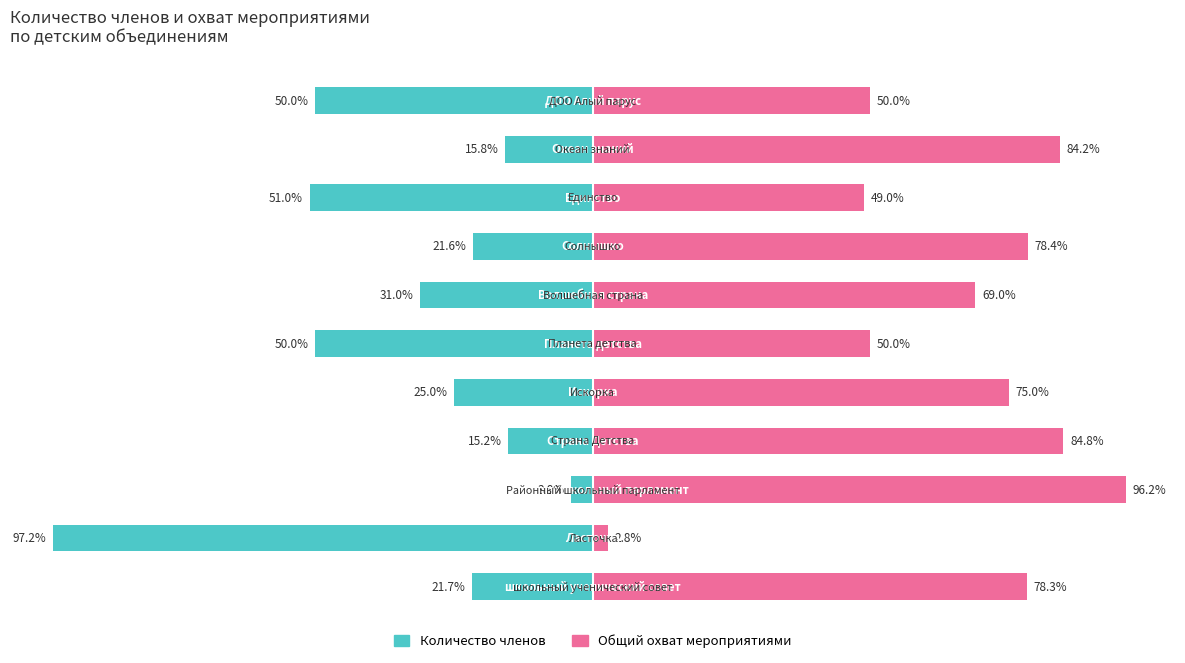

How many values in the Количество членов series are below -25?

5